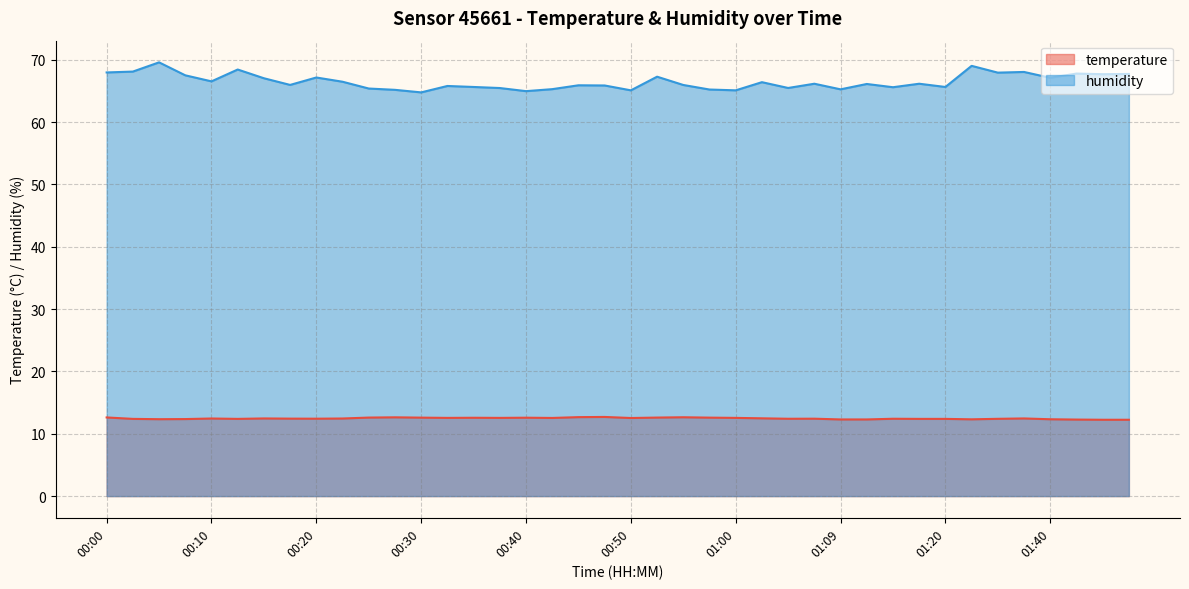

True or false: humidity and temperature cross at least once.

False